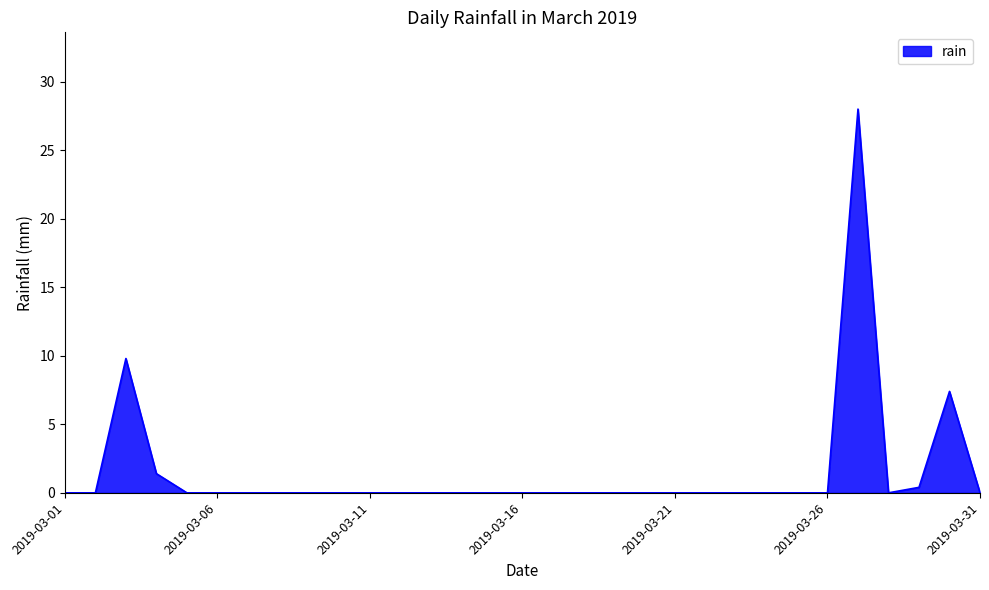

What is the maximum value shown in the chart?

28.0